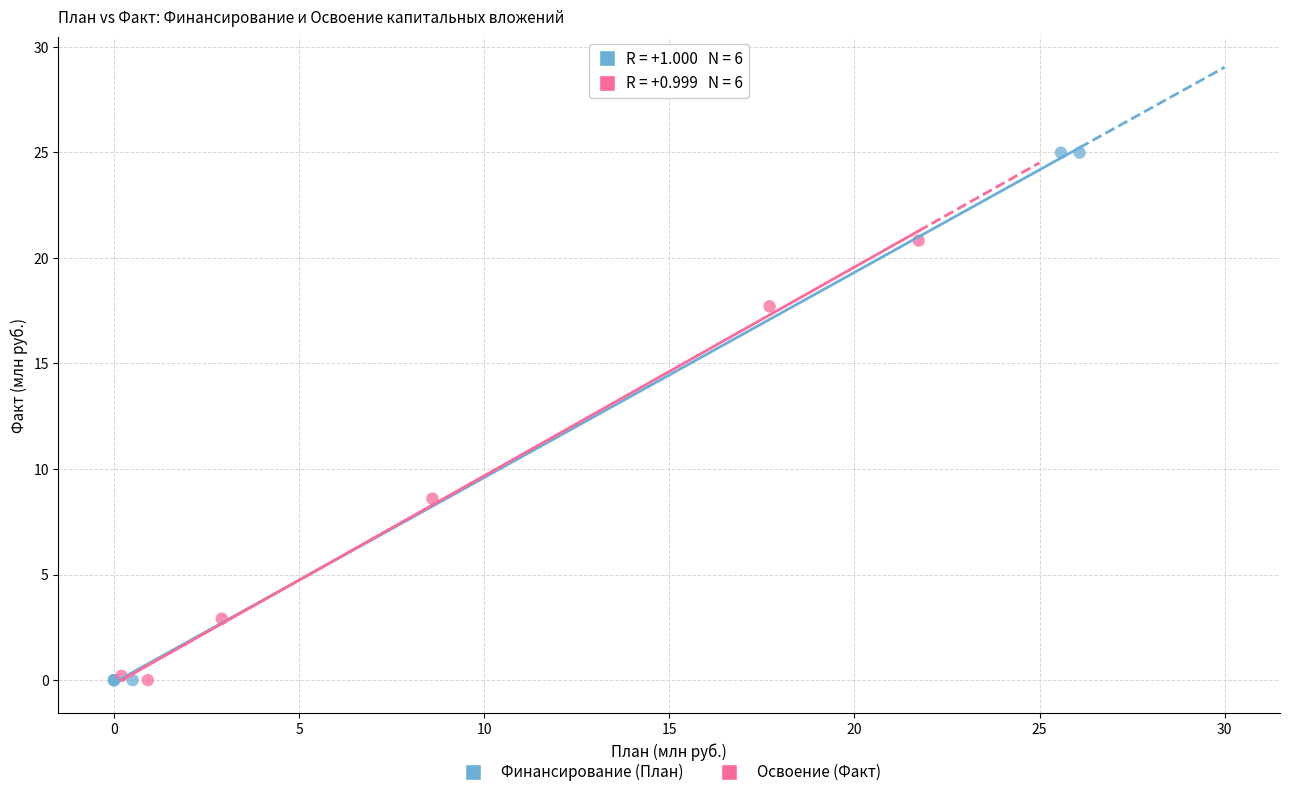

Which series reaches the maximum Y coordinate?

Финансирование (План)